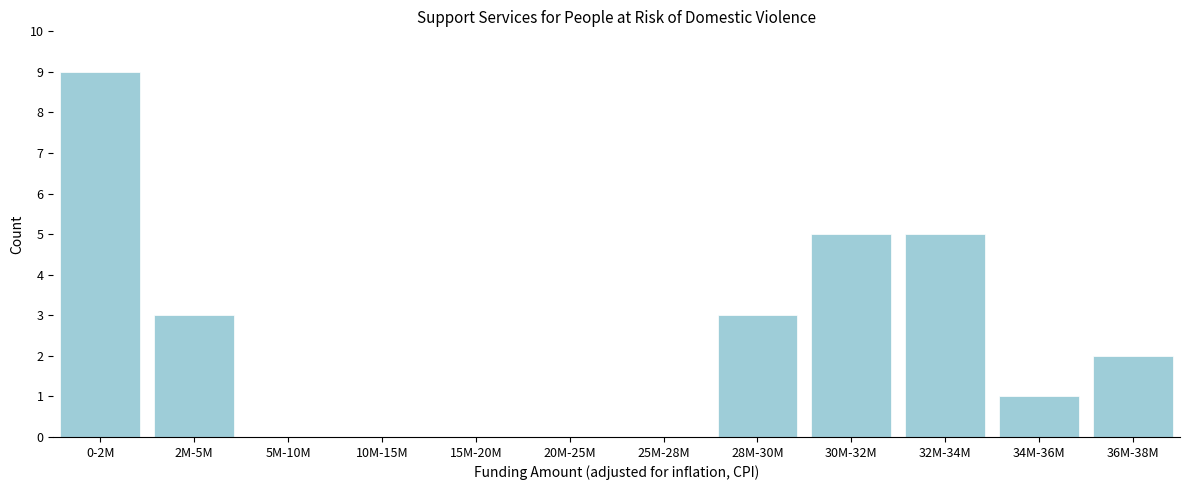

Reading left to right, list all the values displayed in this chart.

0-2M=9	2M-5M=3	5M-10M=0	10M-15M=0	15M-20M=0	20M-25M=0	25M-28M=0	28M-30M=3	30M-32M=5	32M-34M=5	34M-36M=1	36M-38M=2